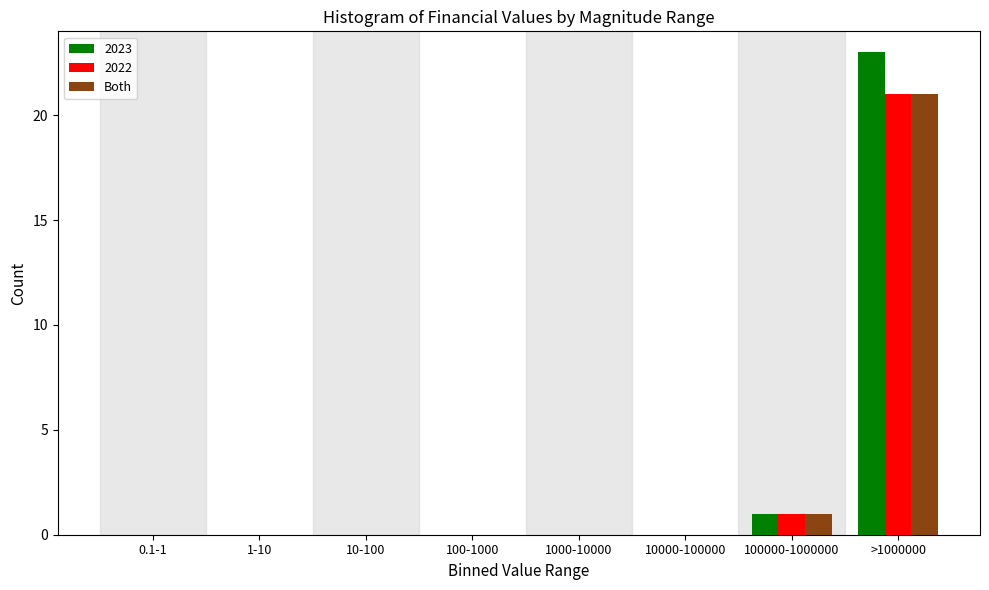

Reading left to right, list all the values displayed in this chart.

2023: 0.1-1=0	1-10=0	10-100=0	100-1000=0	1000-10000=0	10000-100000=0	100000-1000000=1	>1000000=23
2022: 0.1-1=0	1-10=0	10-100=0	100-1000=0	1000-10000=0	10000-100000=0	100000-1000000=1	>1000000=21
Both: 0.1-1=0	1-10=0	10-100=0	100-1000=0	1000-10000=0	10000-100000=0	100000-1000000=1	>1000000=21